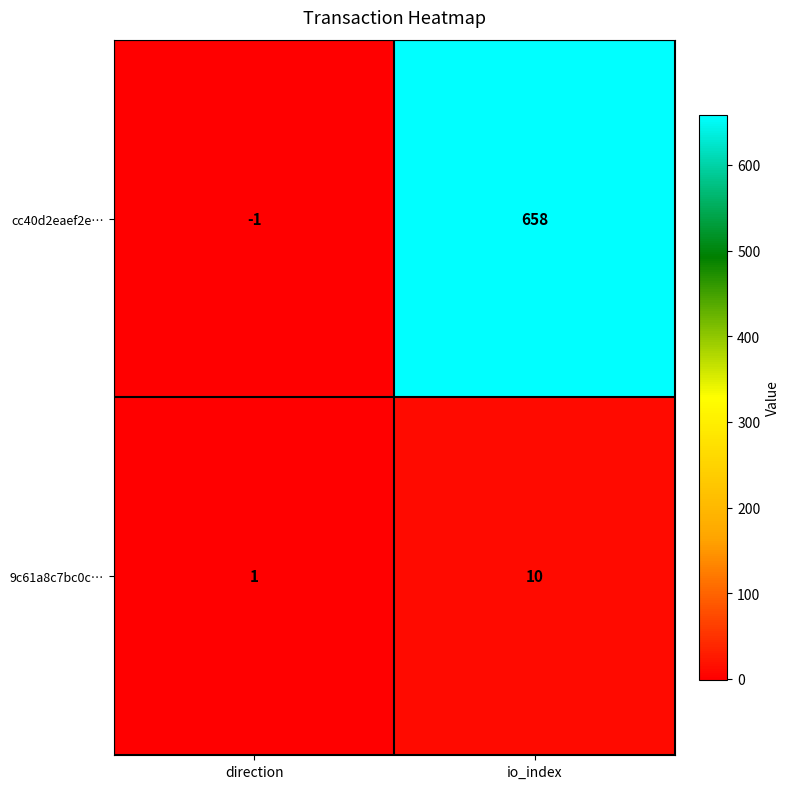

At which label does 9c61a8c7bc0c… reach its peak?

io_index